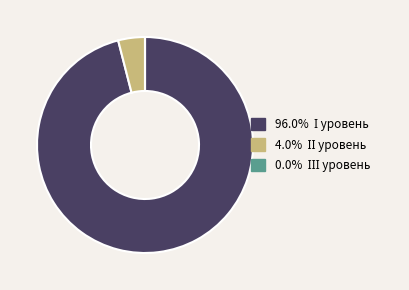

Is there any slice that represents more than half of the pie?

Yes